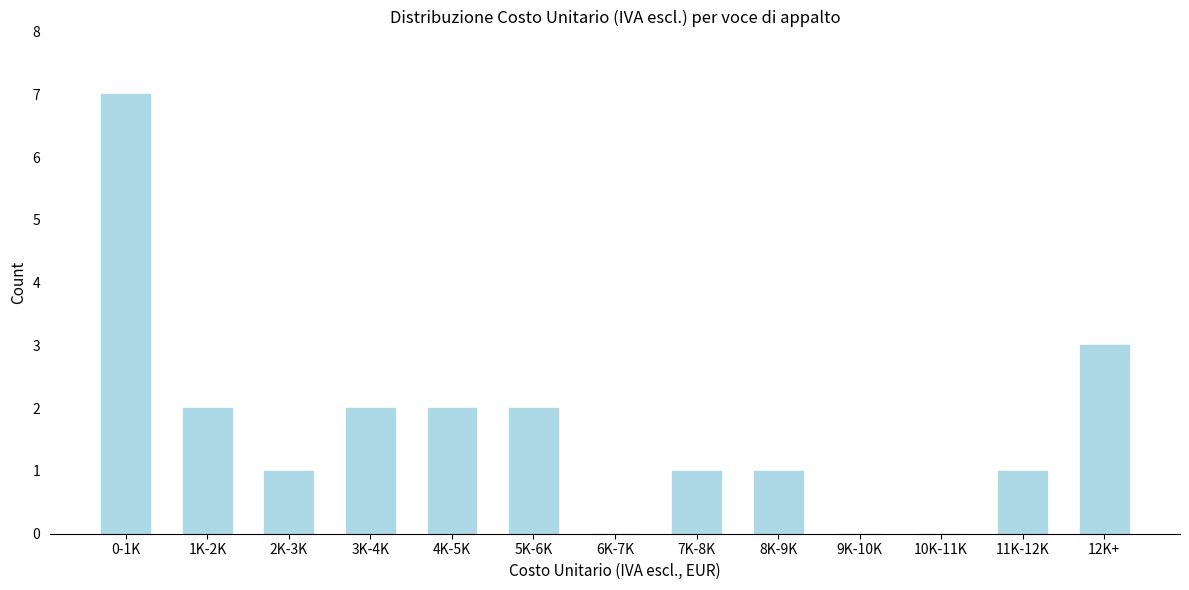

Reading right to left, transcribe all the data shown in this chart.

12K+=3	11K-12K=1	10K-11K=0	9K-10K=0	8K-9K=1	7K-8K=1	6K-7K=0	5K-6K=2	4K-5K=2	3K-4K=2	2K-3K=1	1K-2K=2	0-1K=7